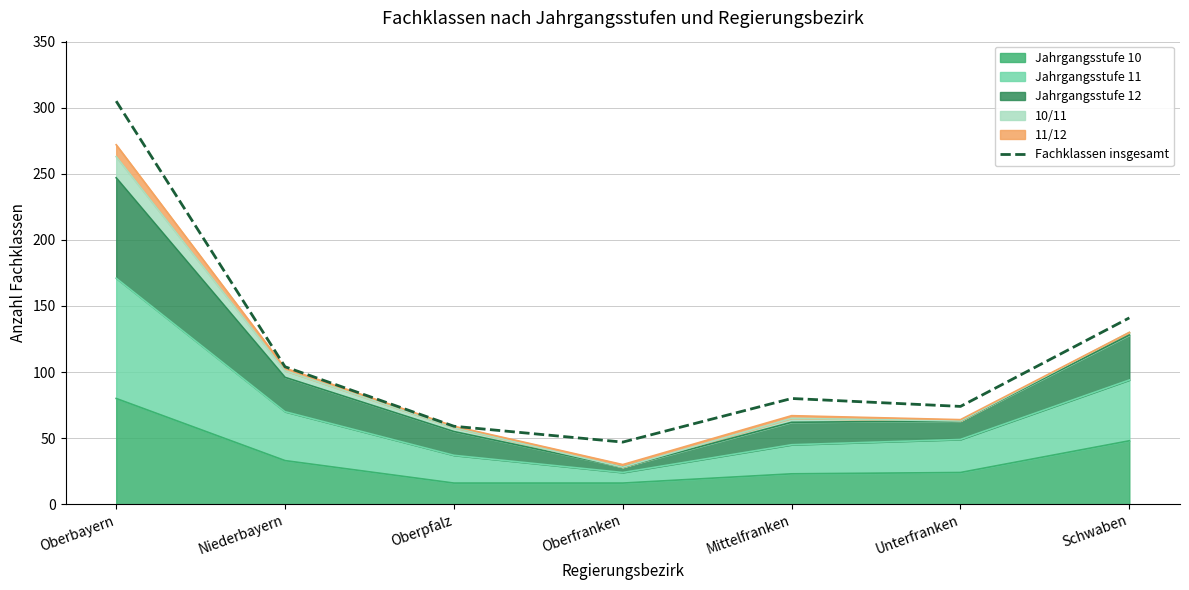

What is the sum of the values at Schwaben and Oberpfalz?

200